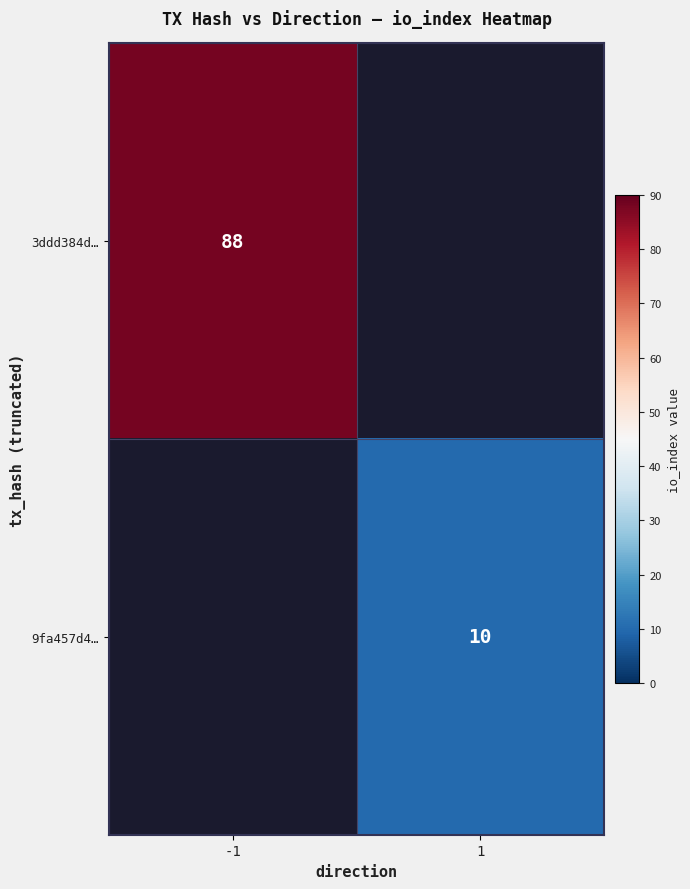

True or false: 3ddd384d… has a value of 88 at -1.

True